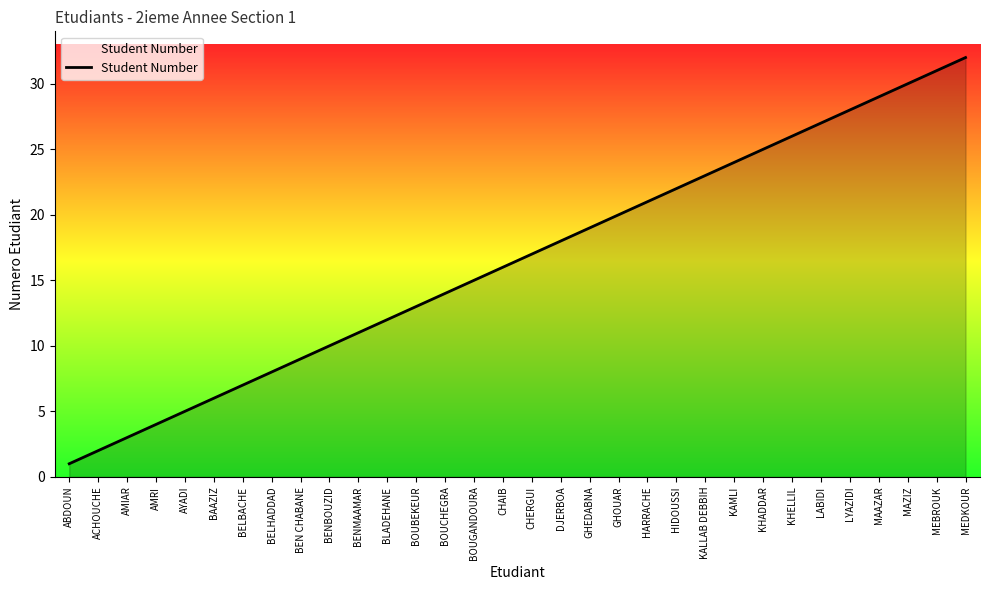

What position from the right is ACHOUCHE?

31